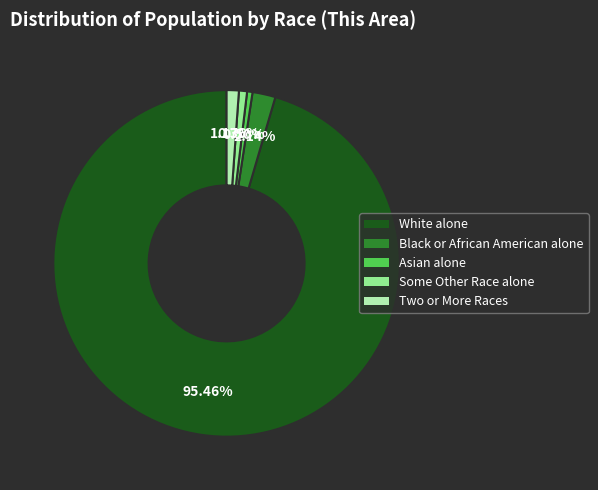

Is there a majority slice in this chart?

Yes